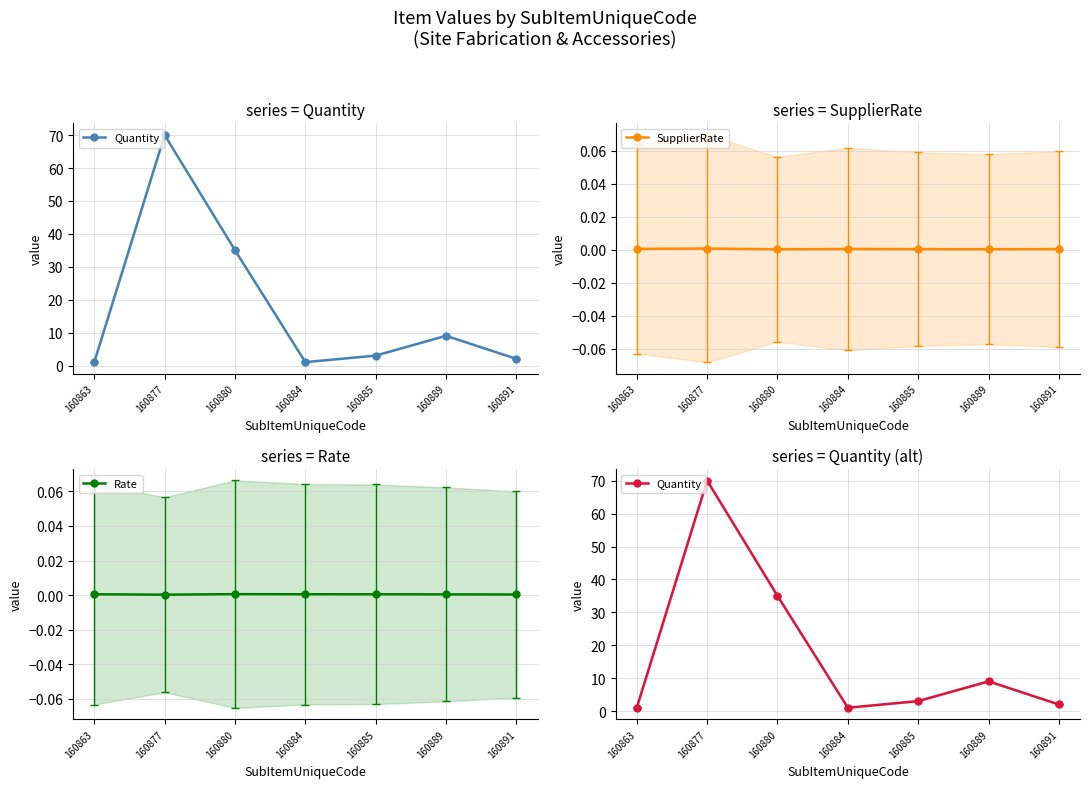

Is it true that Quantity equals 1.8 at 160863?

False